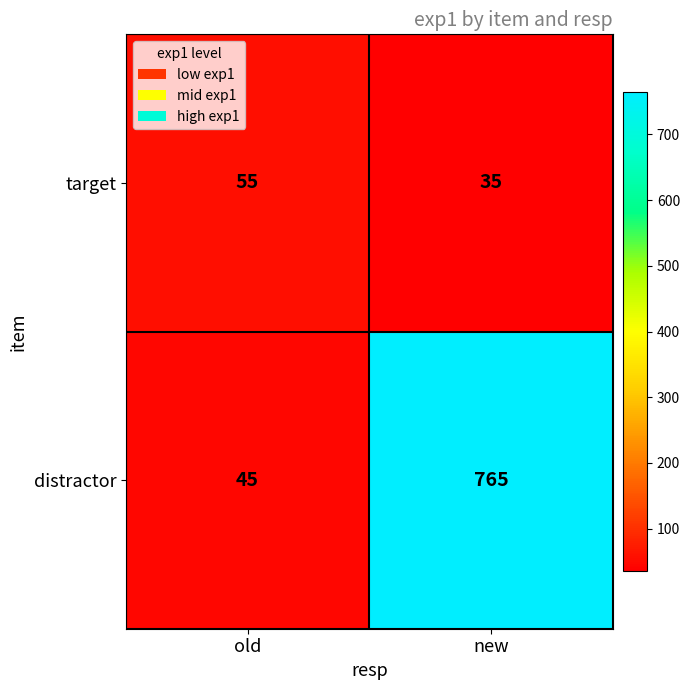

Reading left to right, transcribe all the data shown in this chart.

target: 55	35
distractor: 45	765